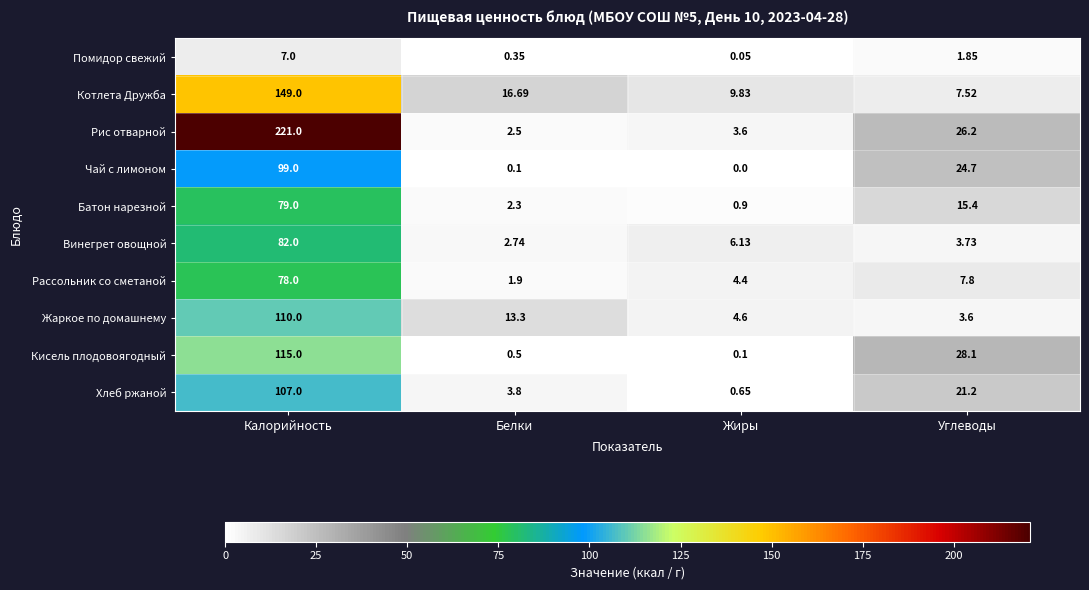

At which category is the sum across all series the highest?

Калорийность